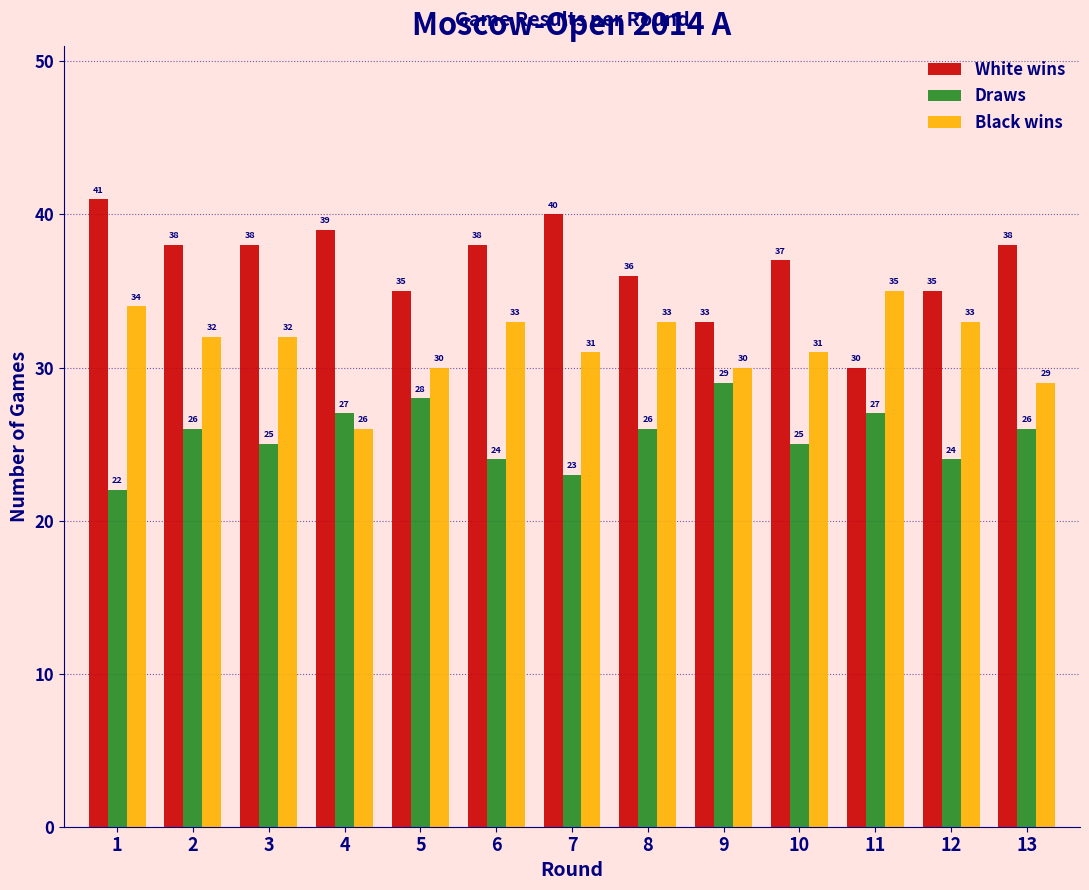

Reading left to right, transcribe all the data shown in this chart.

White wins: 41	38	38	39	35	38	40	36	33	37	30	35	38
Draws: 22	26	25	27	28	24	23	26	29	25	27	24	26
Black wins: 34	32	32	26	30	33	31	33	30	31	35	33	29